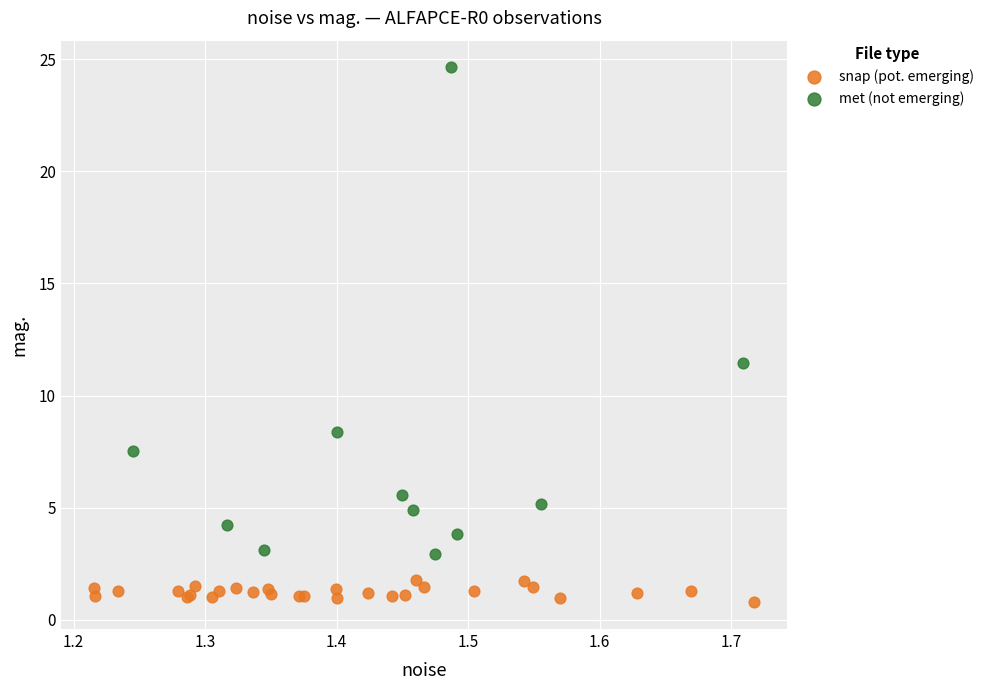

Which series contains the lowest Y value?

snap (pot. emerging)